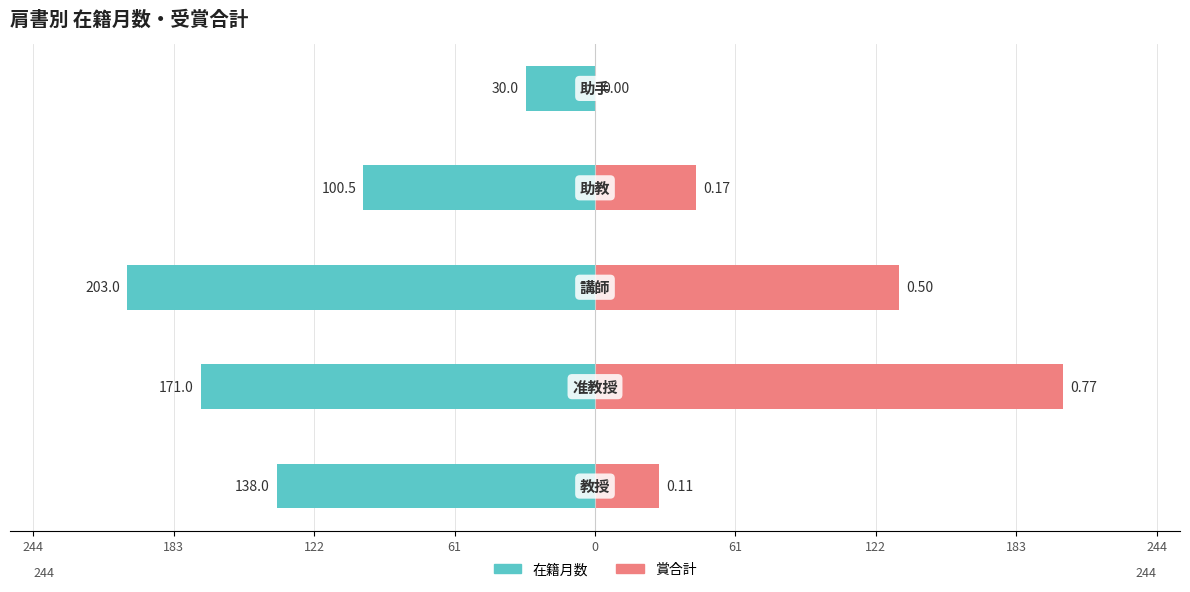

What is the difference between the second highest and second lowest values in the 在籍月数 series?

70.5